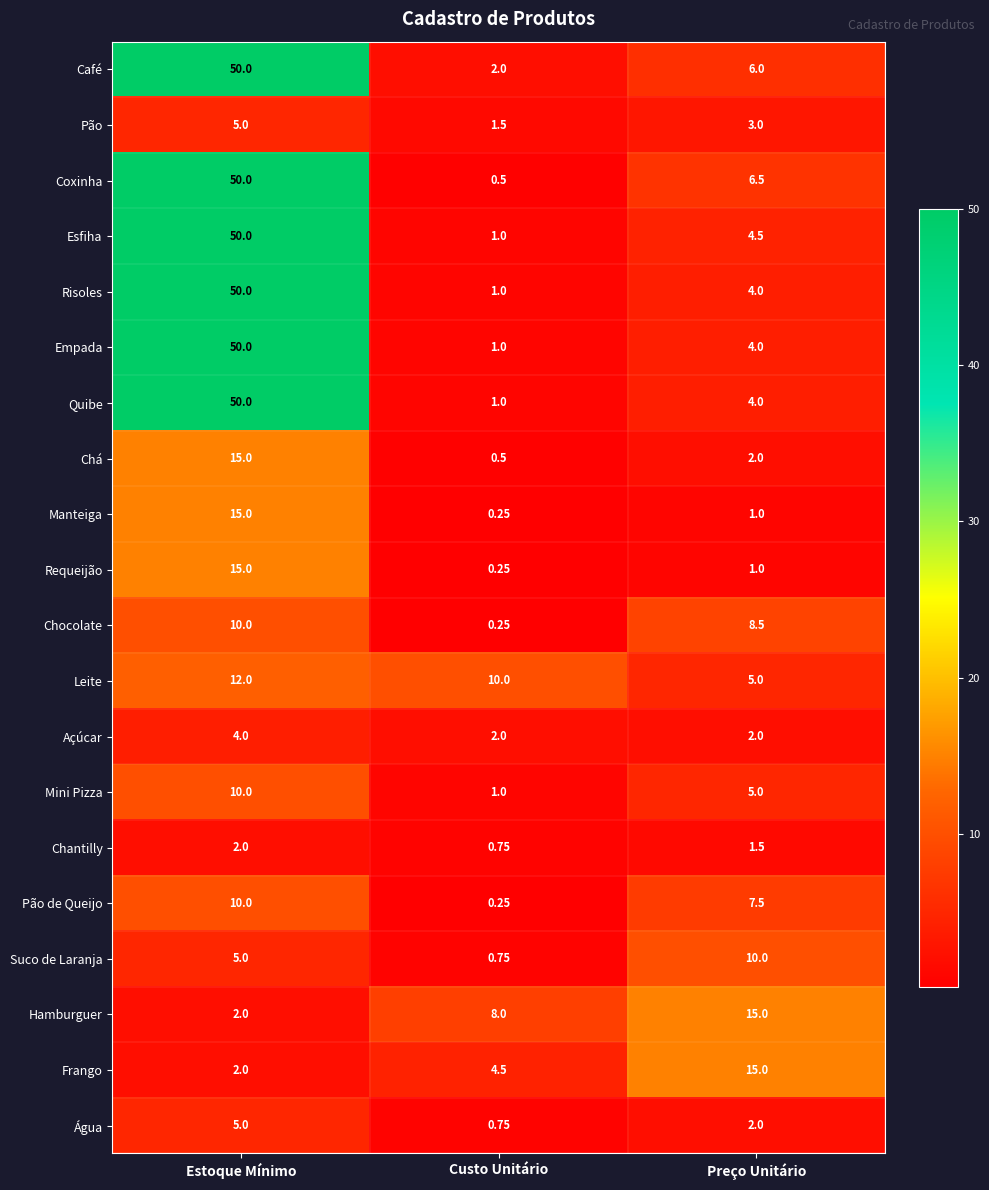

What is the difference between the highest and lowest values at Custo Unitário?

9.8